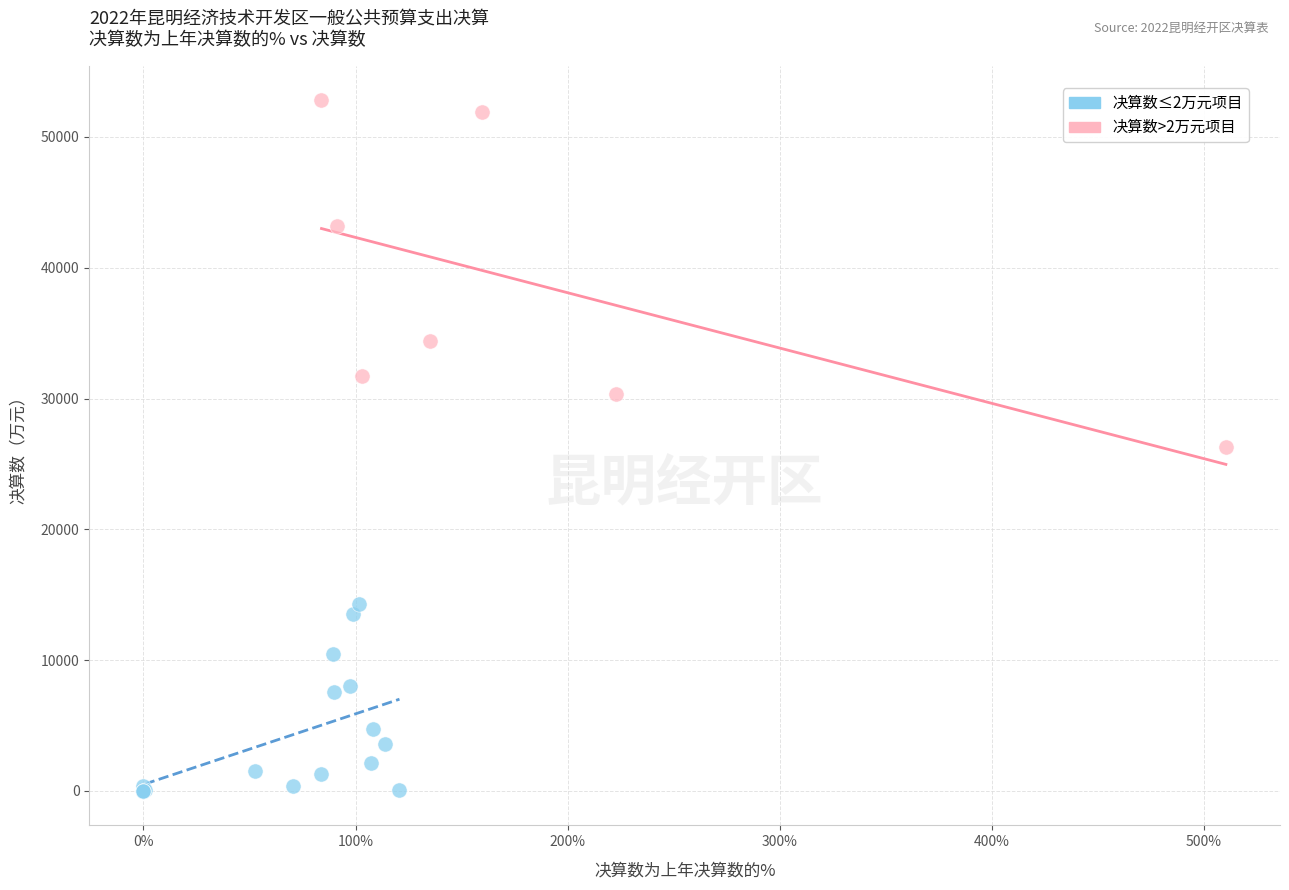

Which series reaches the maximum Y coordinate?

决算数>2万元项目